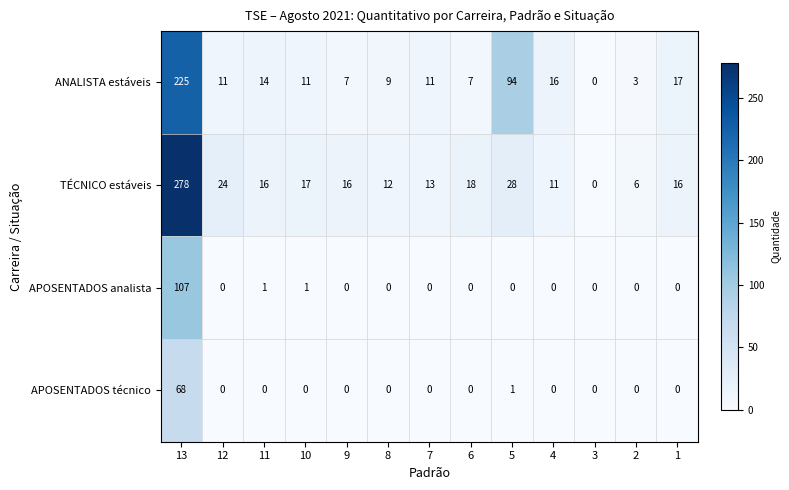

What is the difference between the maximum and minimum values in the ANALISTA estáveis series?

225